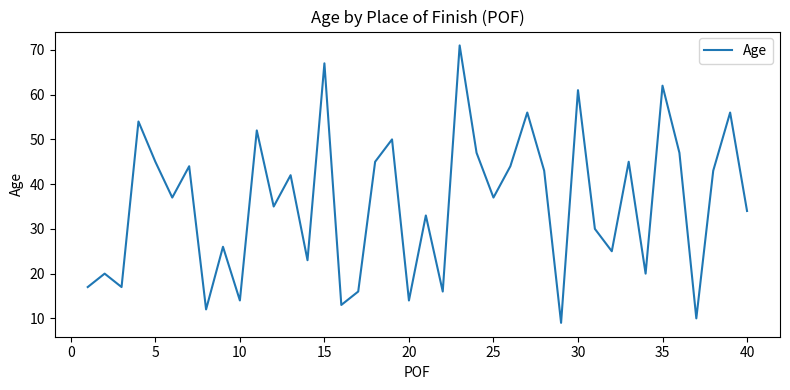

What is the minimum value shown in the chart?

9